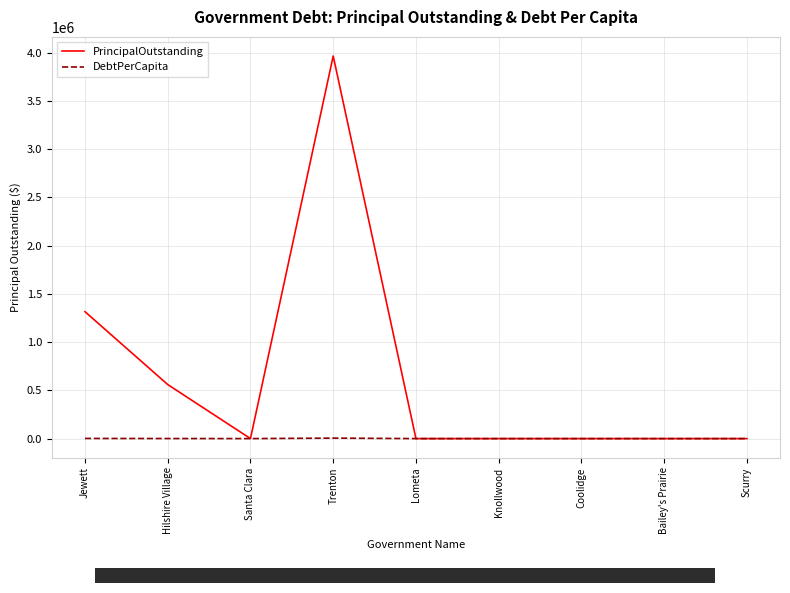

What is the maximum value shown in the chart?

3964000.0